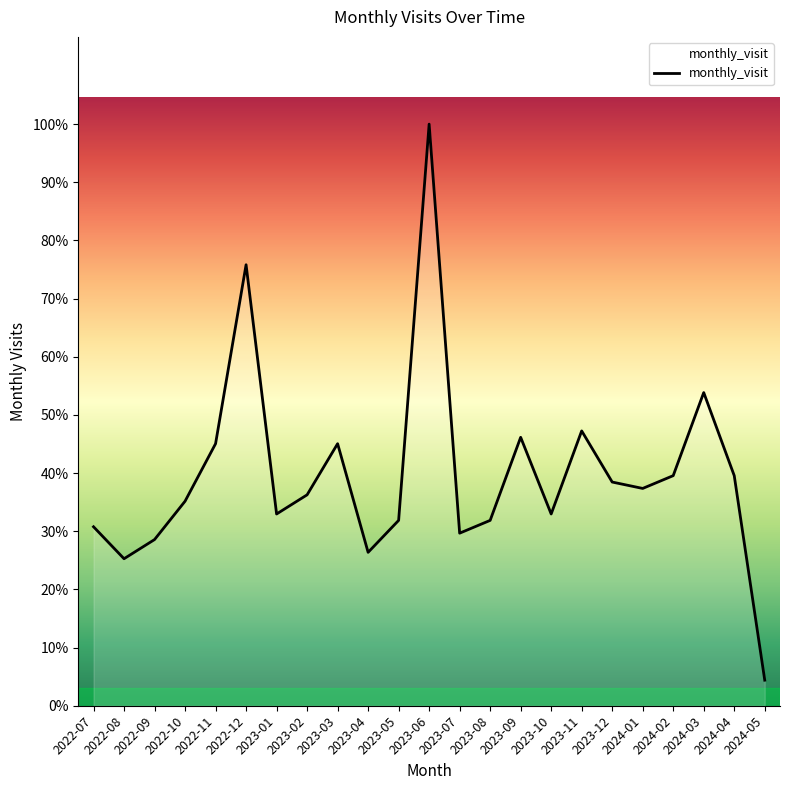

Approximately how many times larger is the value at 2024-03 compared to 2023-05?

1.7